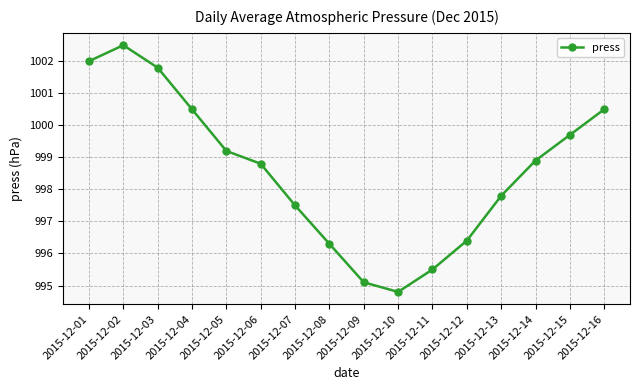

Where is the data nearest to the value 998?

2015-12-13